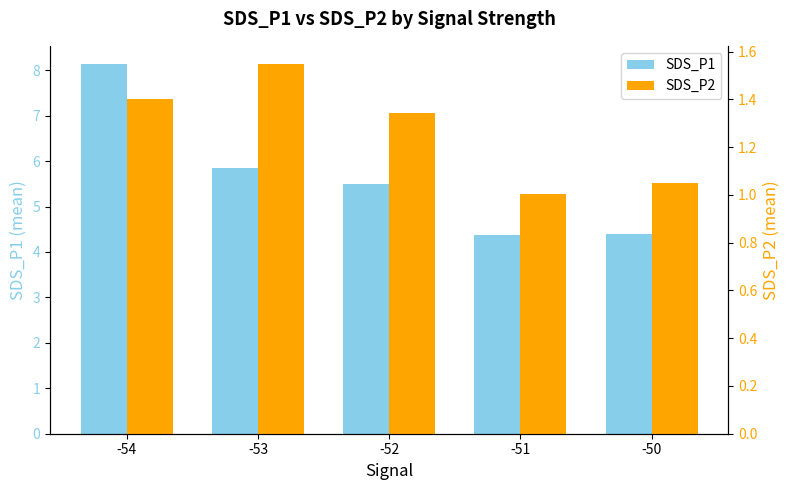

What is the value of the SDS_P1 bar at the 4th from the left?

4.4